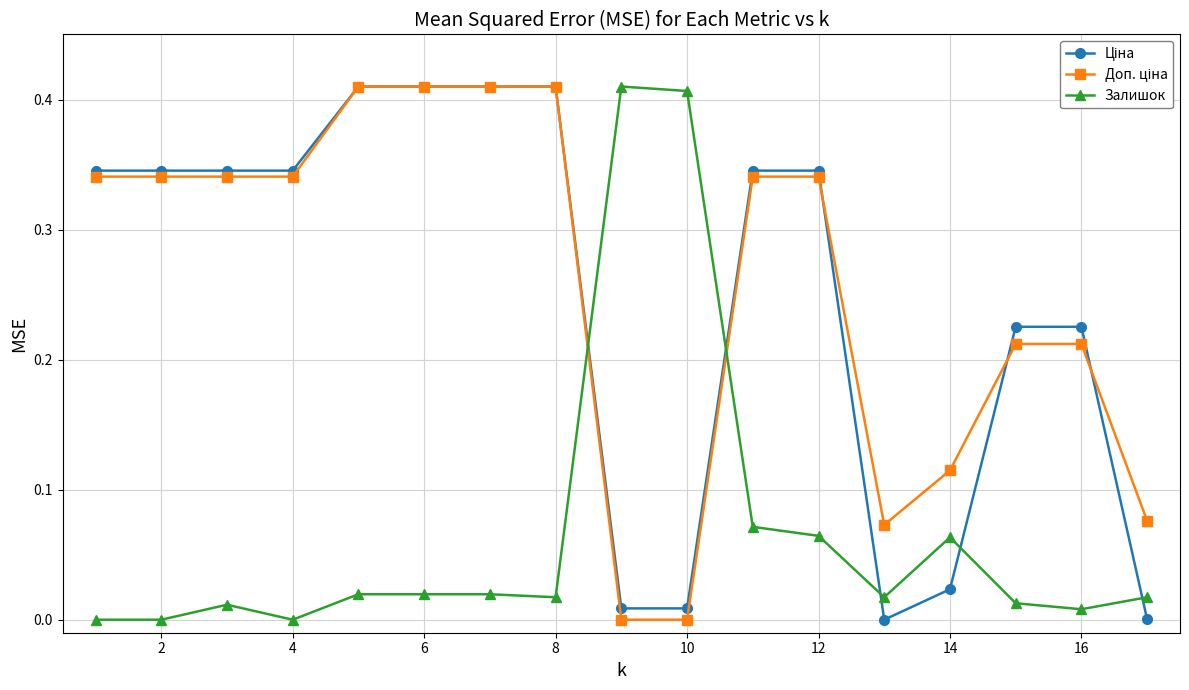

How many categories are shown in the chart?

17